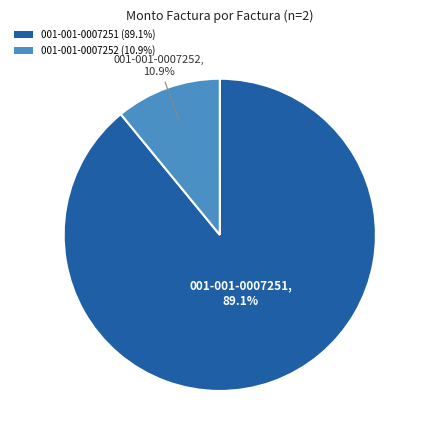

The 001-001-0007251 slice represents 89% of the pie. True or false?

True